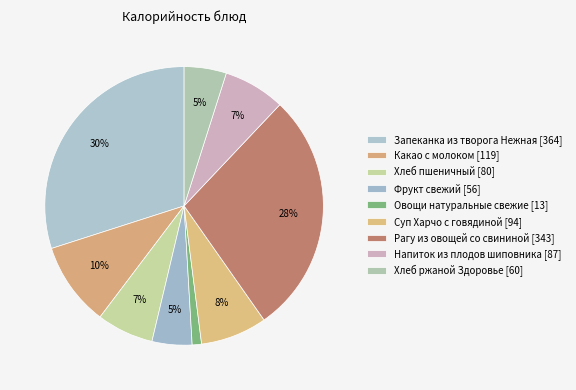

What percentage is NOT represented by Овощи натуральные свежие?

98.9%